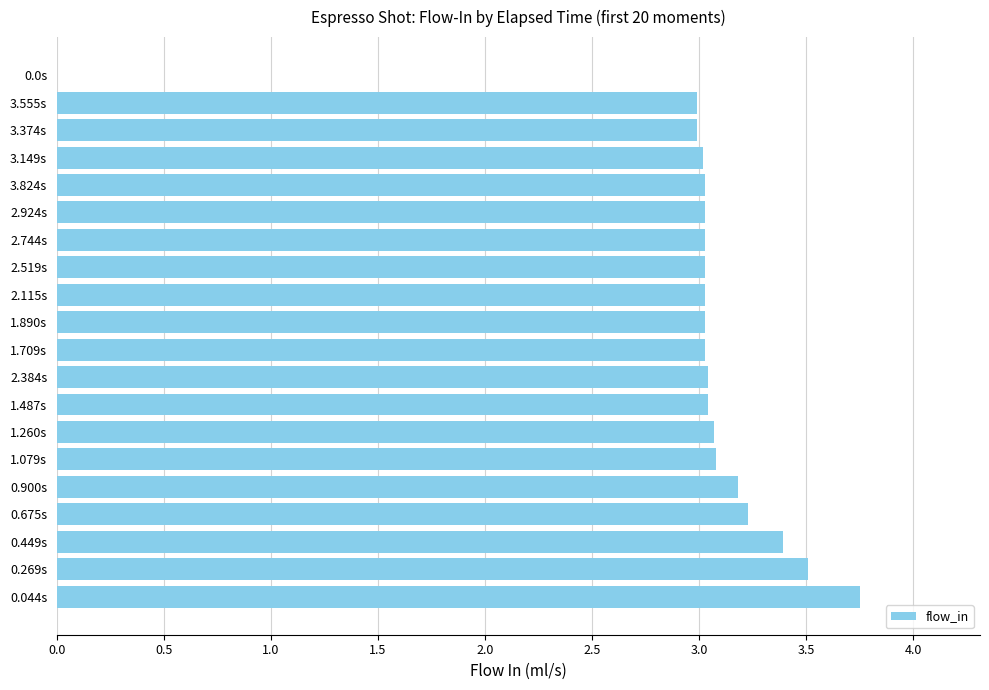

What is the sum of all values?

59.5